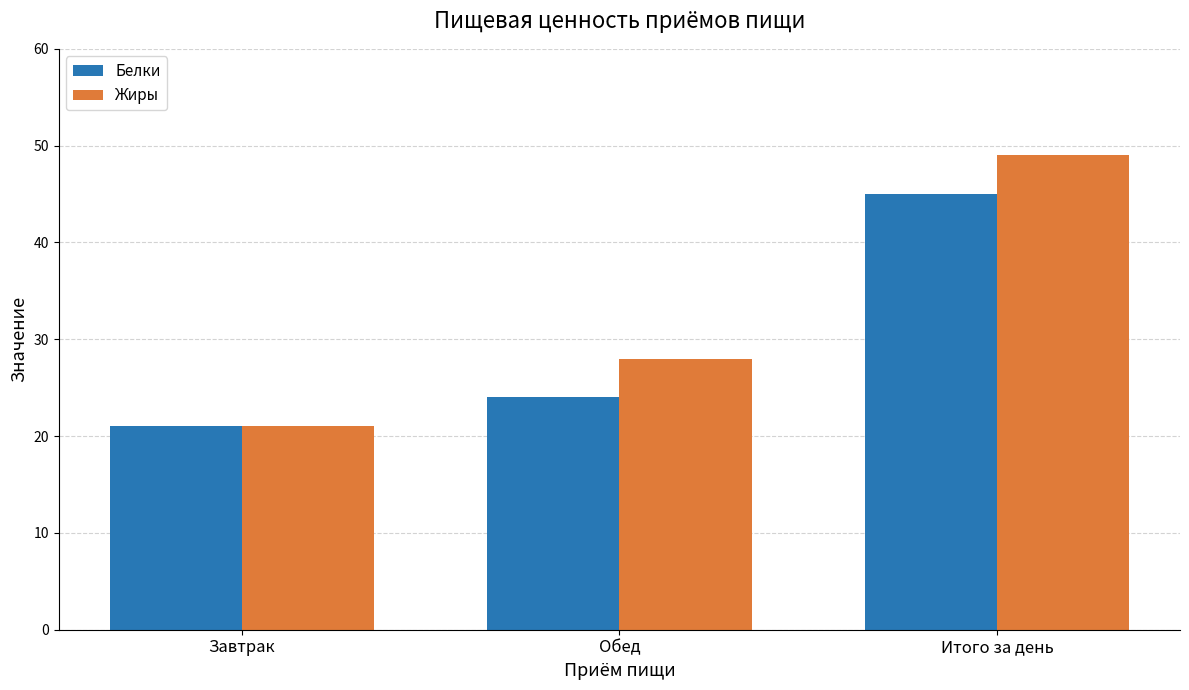

How many data points does each series have?

3